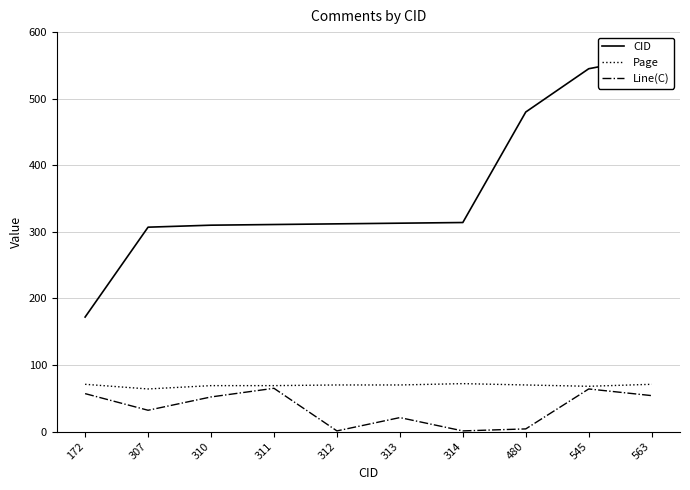

What is the spread (max minus min) of values at 307?

275